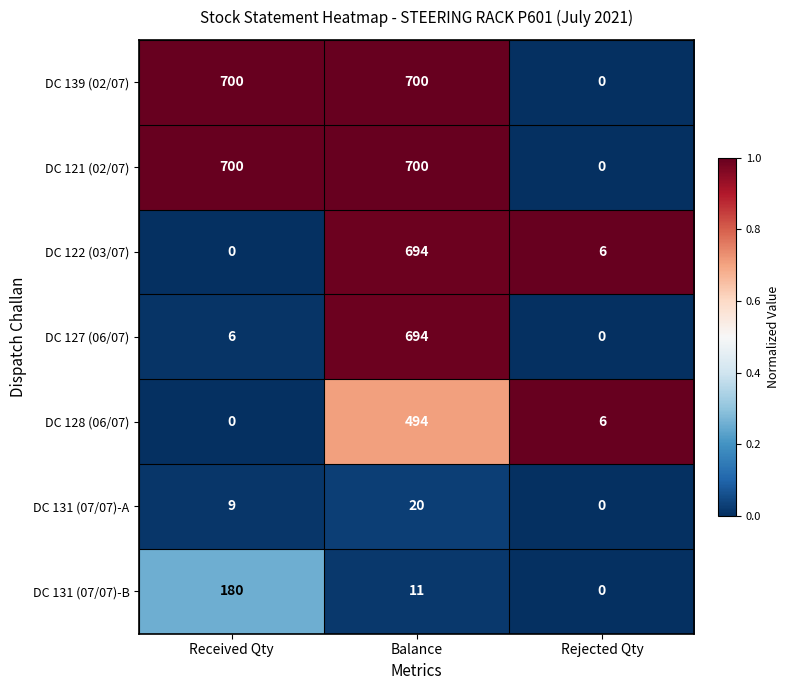

What is the difference between the highest and lowest values at Received Qty?

700